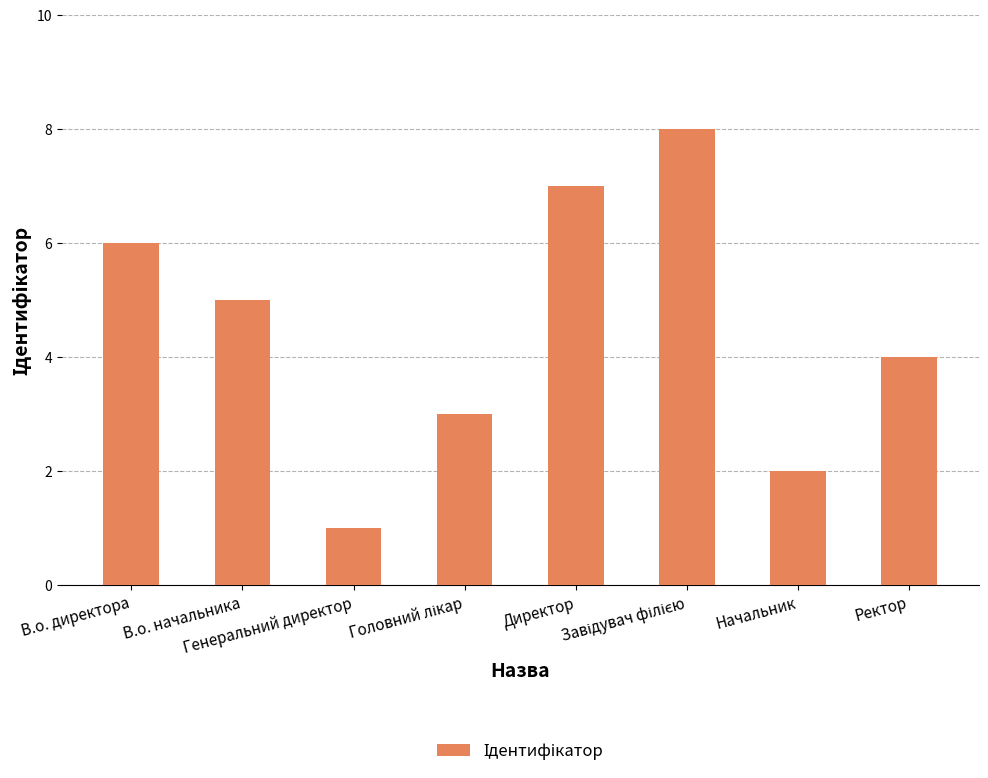

Reading left to right, transcribe all the data shown in this chart.

6	5	1	3	7	8	2	4